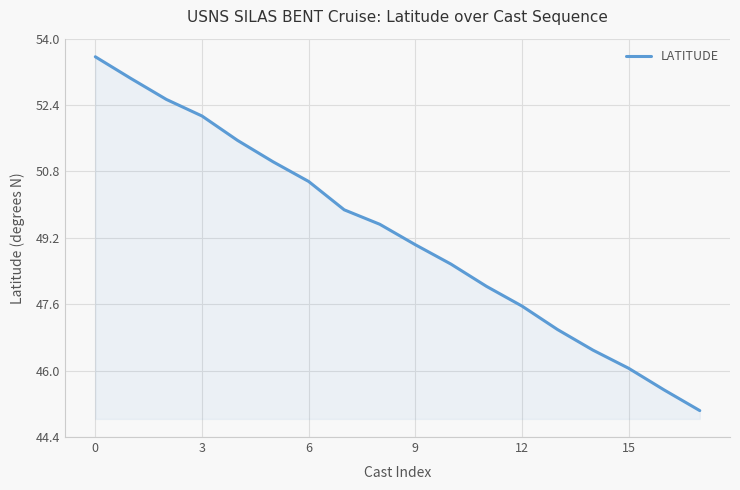

What is the sum of all values?

886.4